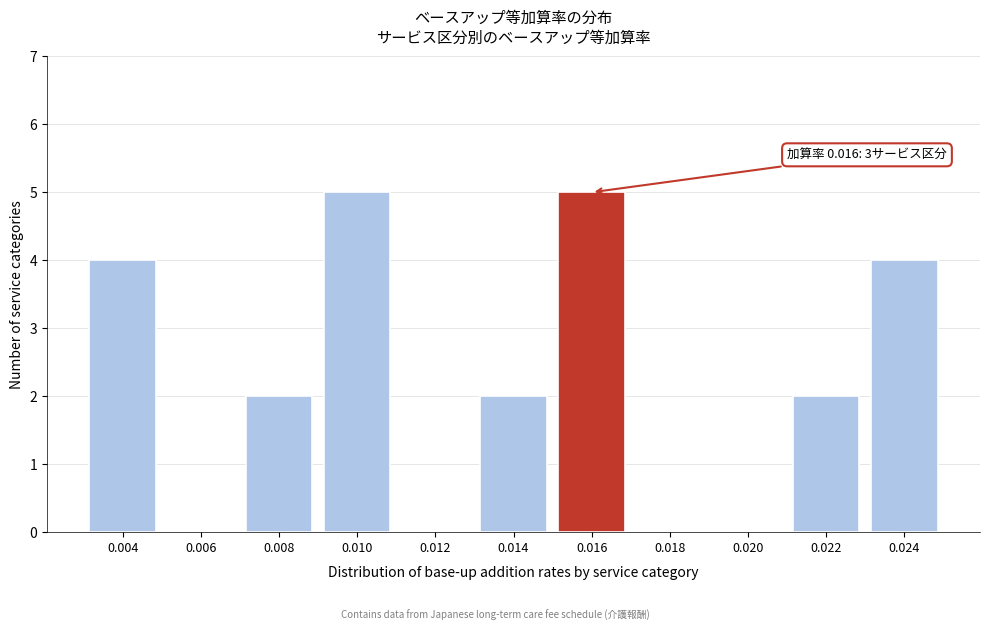

Reading left to right, list all the values displayed in this chart.

0.004=4	0.006=0	0.008=2	0.010=5	0.012=0	0.014=2	0.016=5	0.018=0	0.020=0	0.022=2	0.024=4